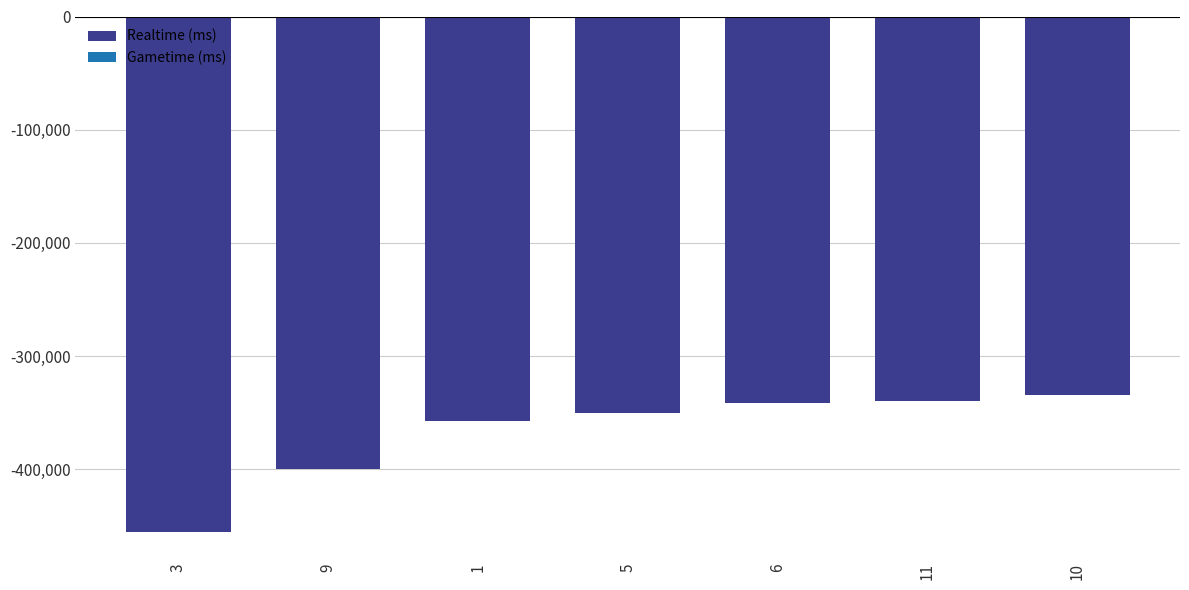

What is the label of the 3rd bar from the left?

1